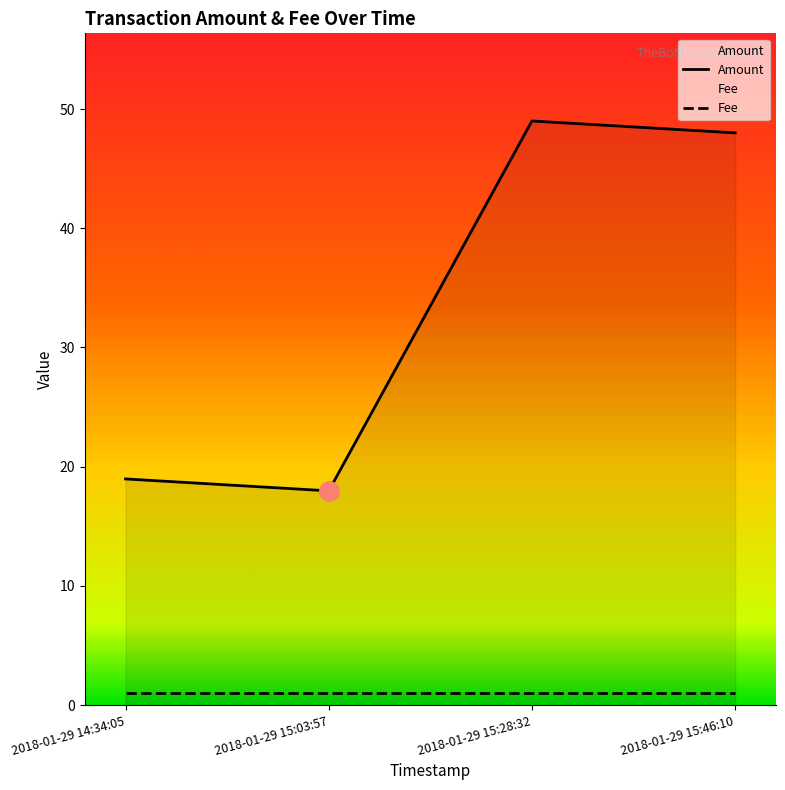

Rank the series by their maximum value, from highest to lowest.

Amount, Fee